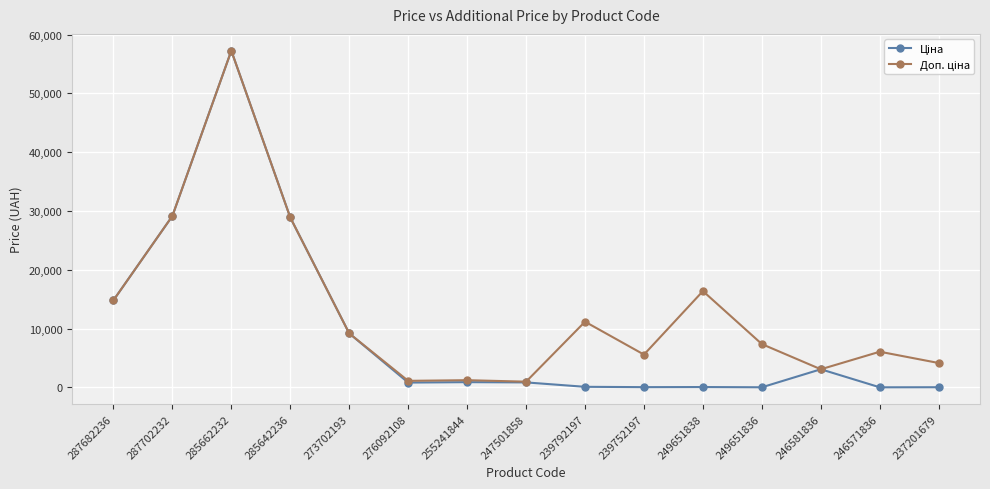

Which label corresponds to the largest value in the chart?

285662232